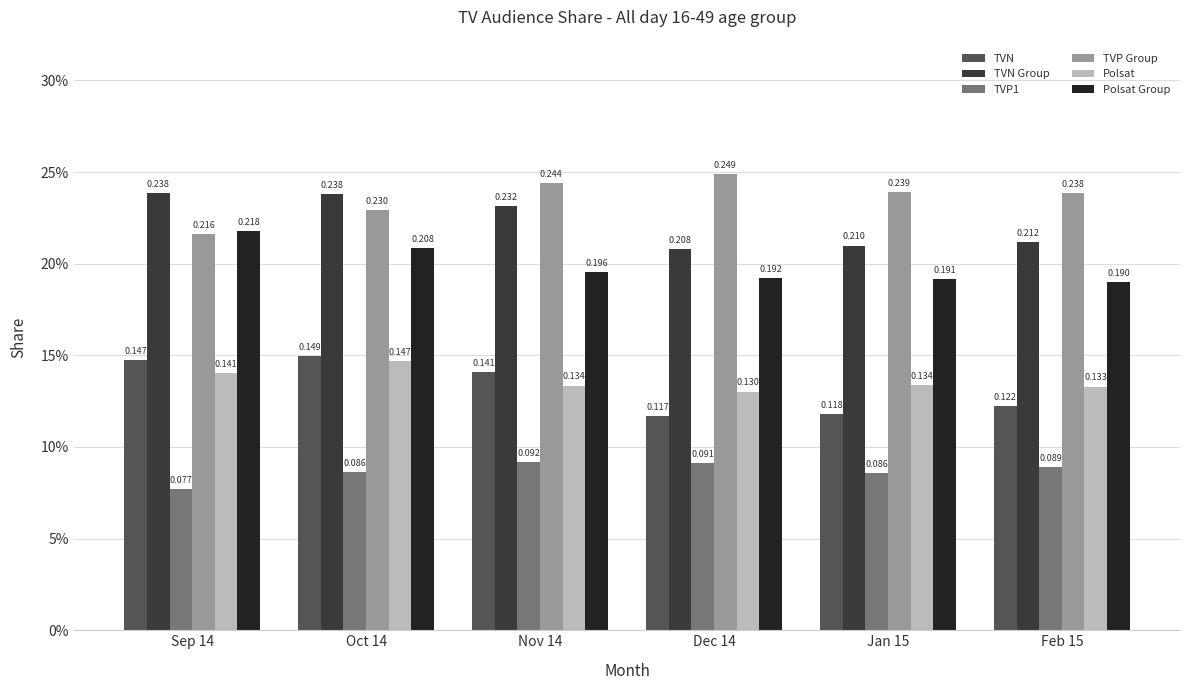

At Sep 14, list the series in order from largest to smallest.

TVN Group, Polsat Group, TVP Group, TVN, Polsat, TVP1